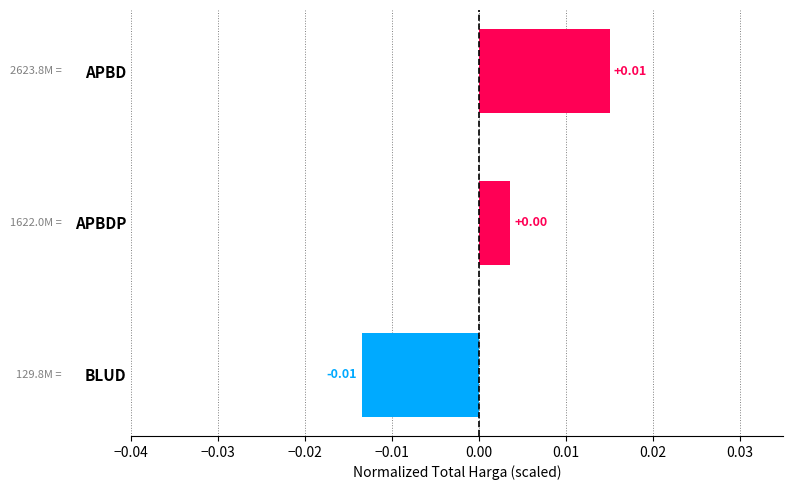

Which has a higher value, BLUD or APBDP?

APBDP